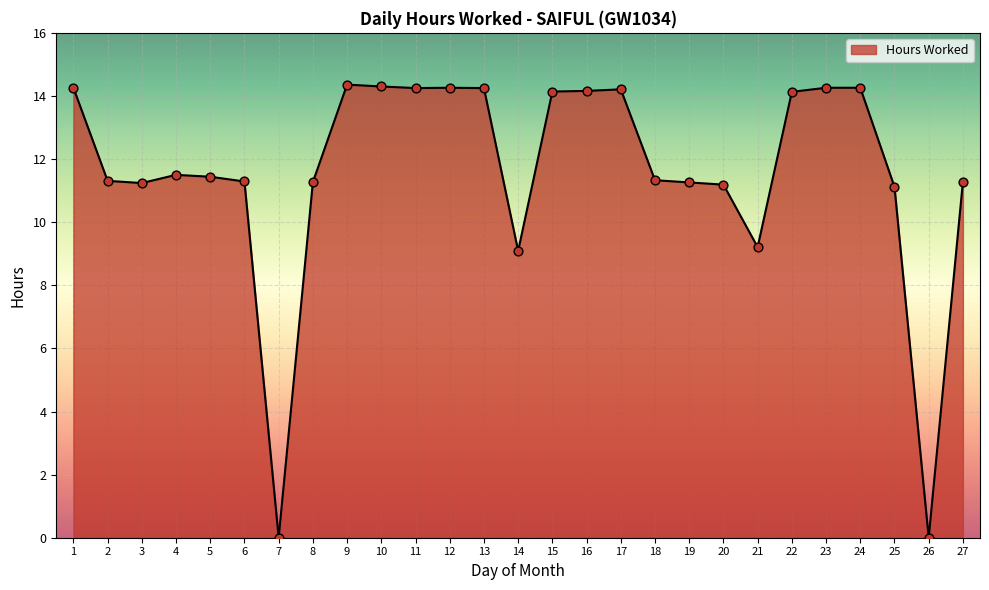

Which has a higher value, 11 or 5?

11